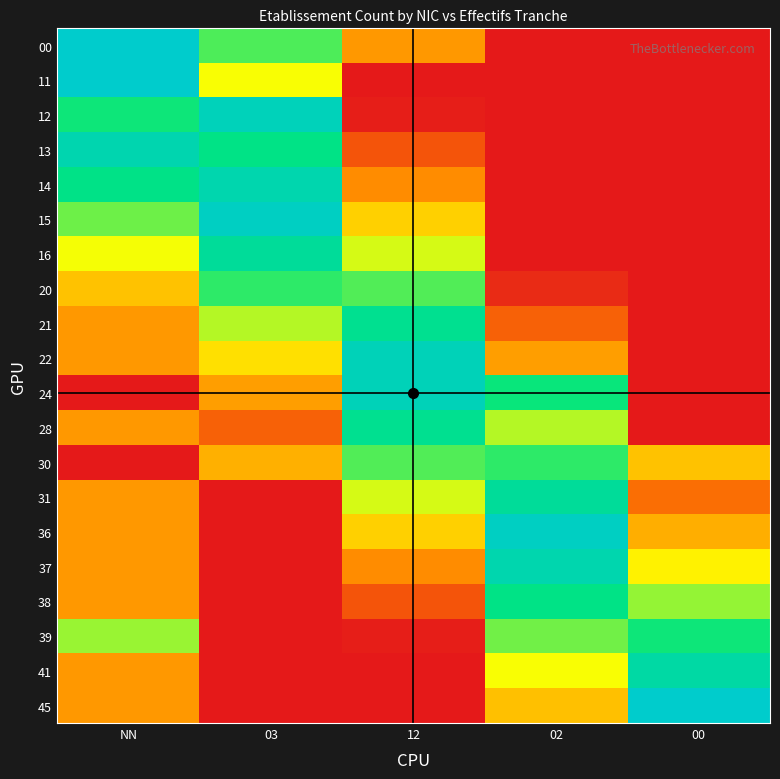

Reading right to left, extract all data points from this chart.

00: 00=0.0	02=0.0	12=0.3	03=0.7	NN=1.0
11: 00=0.0	02=0.0	12=0.0	03=0.5	NN=1.0
12: 00=0.0	02=0.0	12=0.0	03=0.9	NN=0.7
13: 00=0.0	02=0.0	12=0.1	03=0.8	NN=0.9
14: 00=0.0	02=0.0	12=0.3	03=0.9	NN=0.8
15: 00=0.0	02=0.0	12=0.4	03=1.0	NN=0.6
16: 00=0.0	02=0.0	12=0.5	03=0.8	NN=0.5
20: 00=0.0	02=0.0	12=0.7	03=0.7	NN=0.4
21: 00=0.0	02=0.2	12=0.8	03=0.6	NN=0.3
22: 00=0.0	02=0.3	12=0.9	03=0.4	NN=0.3
24: 00=0.0	02=0.7	12=0.9	03=0.3	NN=0.0
28: 00=0.0	02=0.6	12=0.8	03=0.2	NN=0.3
30: 00=0.4	02=0.7	12=0.7	03=0.3	NN=0.0
31: 00=0.2	02=0.8	12=0.5	03=0.0	NN=0.3
36: 00=0.3	02=1.0	12=0.4	03=0.0	NN=0.3
37: 00=0.5	02=0.9	12=0.3	03=0.0	NN=0.3
38: 00=0.6	02=0.8	12=0.1	03=0.0	NN=0.3
39: 00=0.7	02=0.6	12=0.0	03=0.0	NN=0.6
41: 00=0.9	02=0.5	12=0.0	03=0.0	NN=0.3
45: 00=1.0	02=0.4	12=0.0	03=0.0	NN=0.3